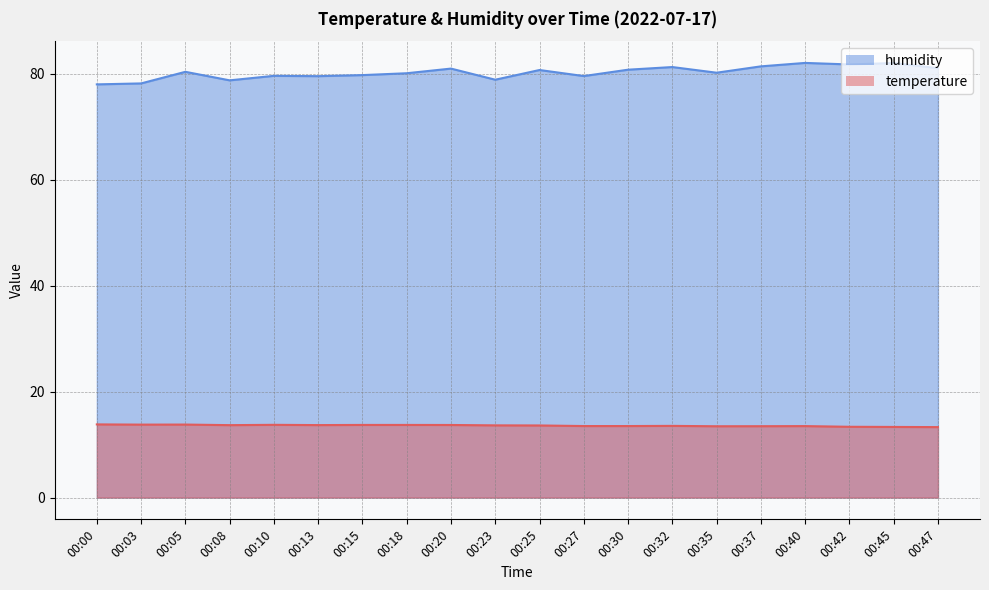

True or false: temperature and humidity intersect in this chart.

False